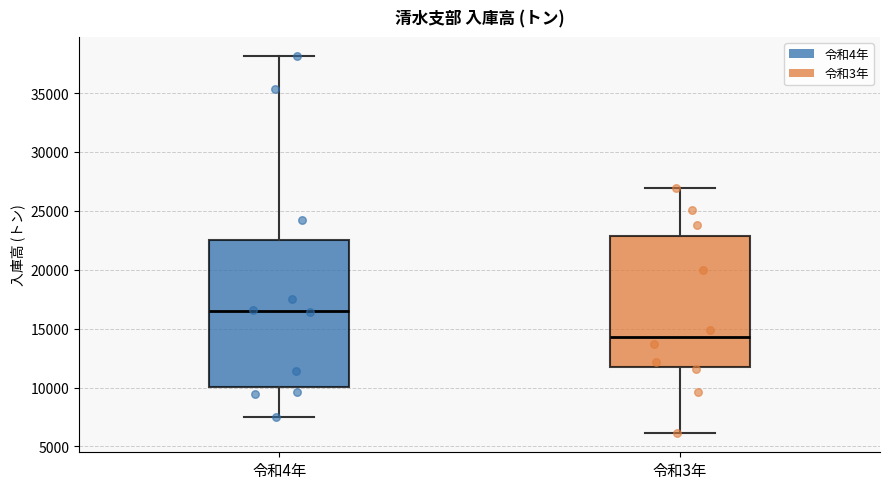

Where does the median line of the box for 令和4年 sit on the y-axis? The values are not printed on the chart, so give them approximately, as read against the axis.

16500